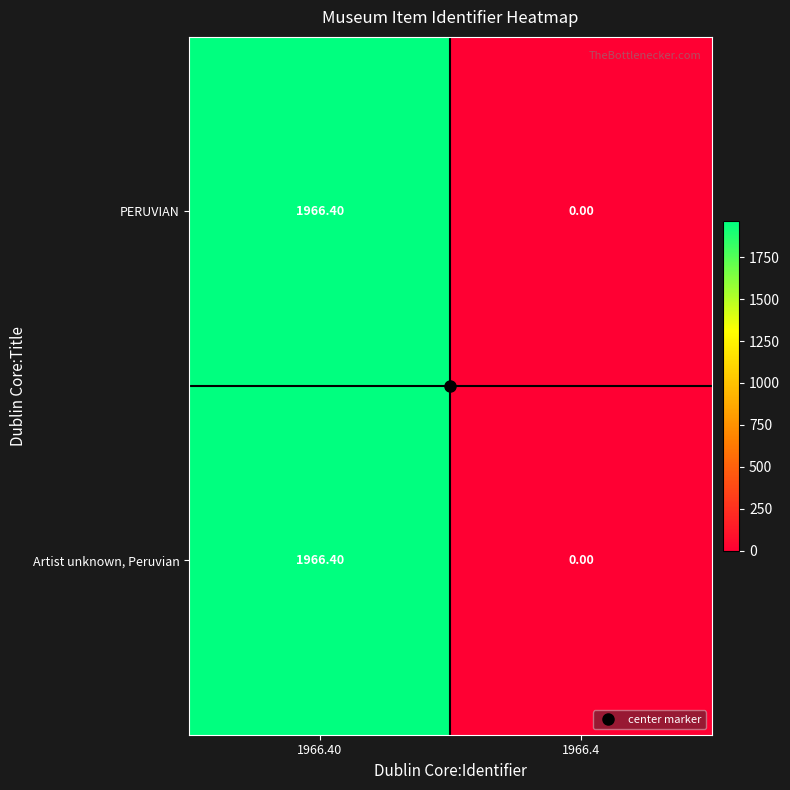

What is the difference between the maximum and minimum values in the PERUVIAN series?

1966.4